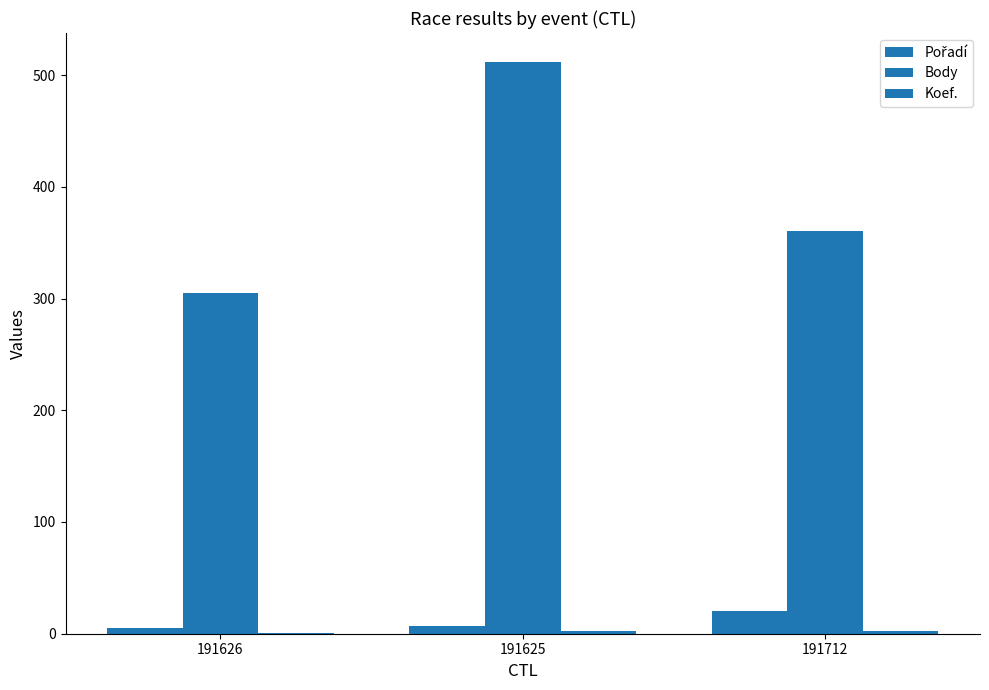

What is the difference between the Body values at 191625 and 191626?

207